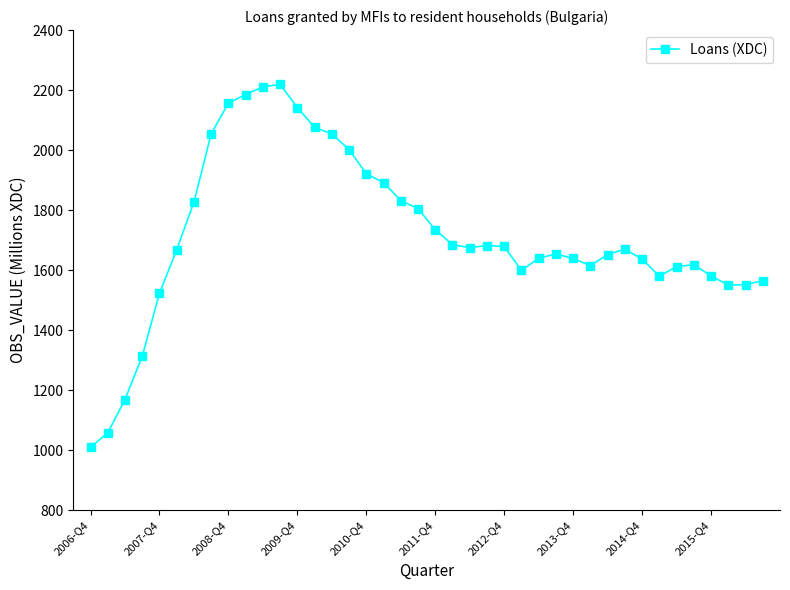

What is the value of the 28th point from the left?

1654